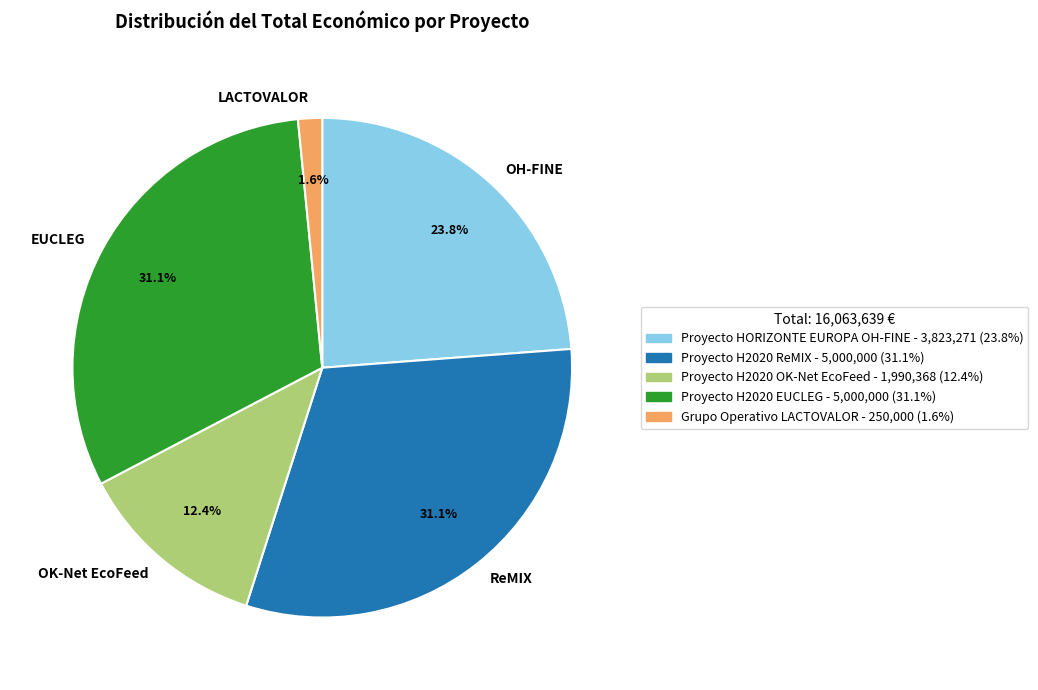

Is there a majority slice in this chart?

No